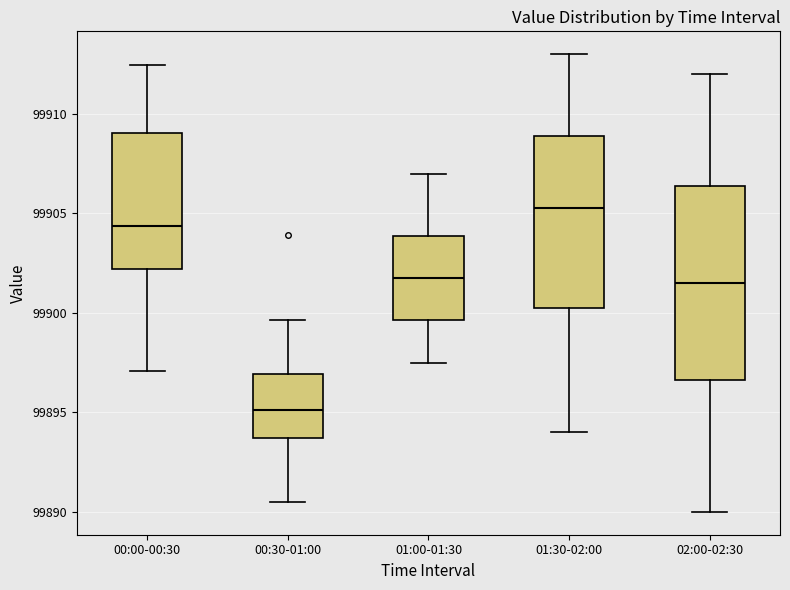

Which box is the tallest, from its lower edge to its upper edge?

02:00-02:30